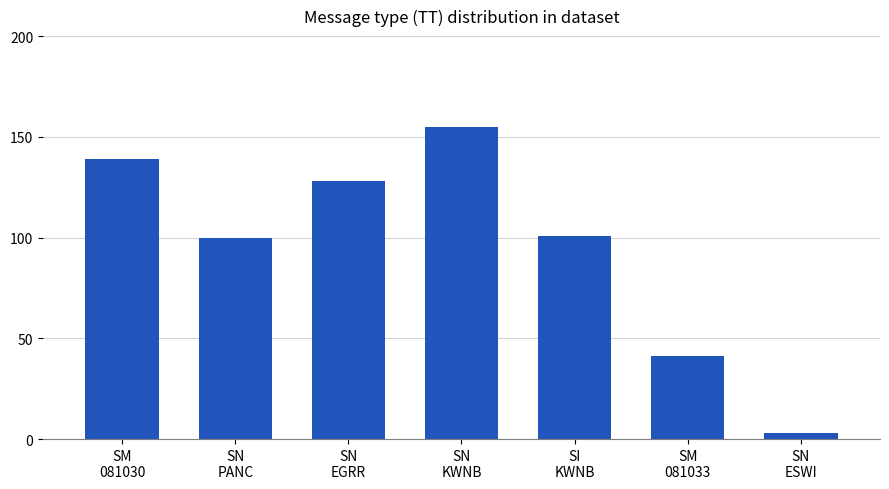

Count the number of data series in this chart.

1